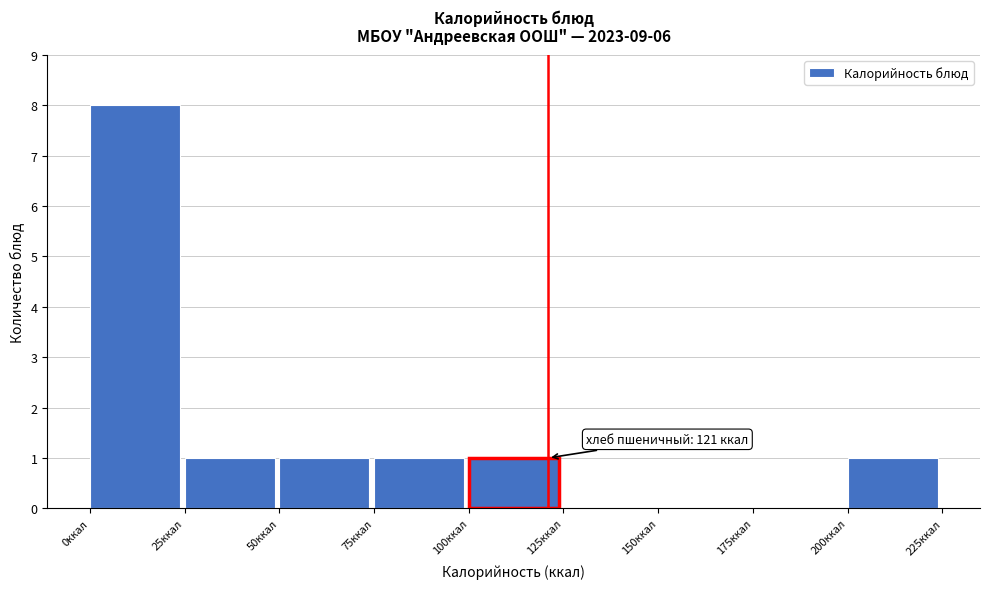

Which range on the x-axis has the tallest bar?

0 to 25